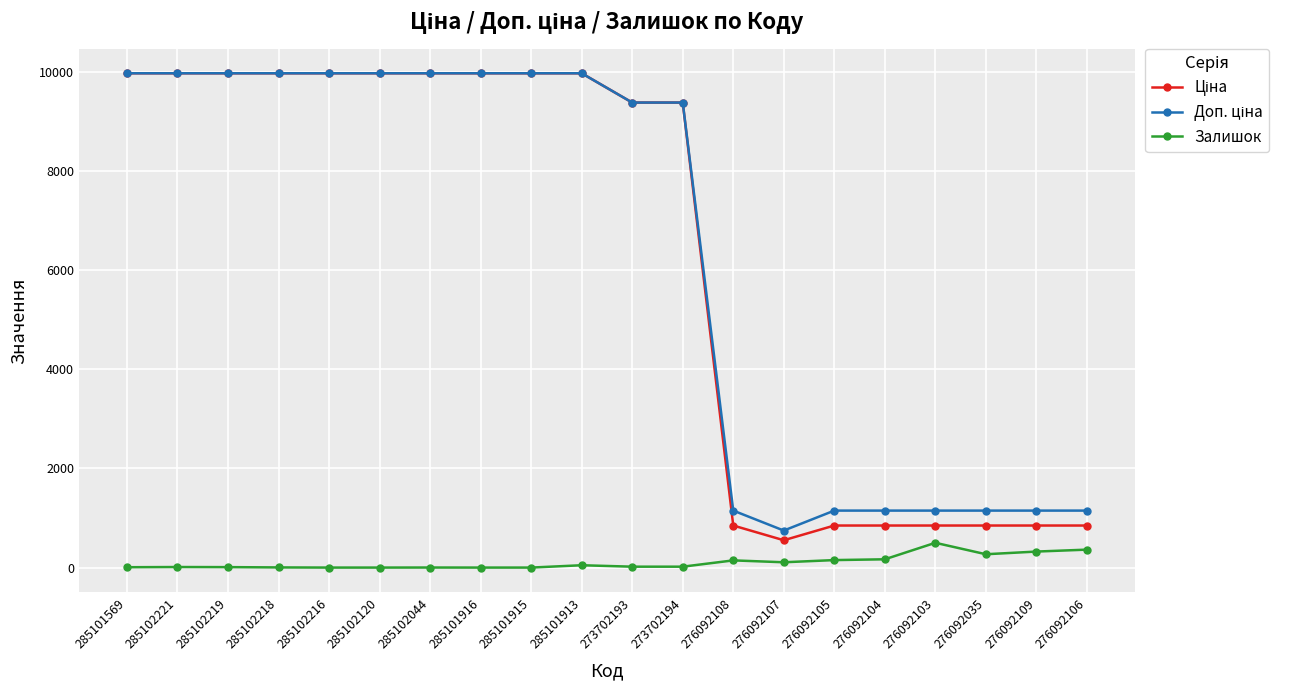

At how many categories does at least one series exceed 7762?

12